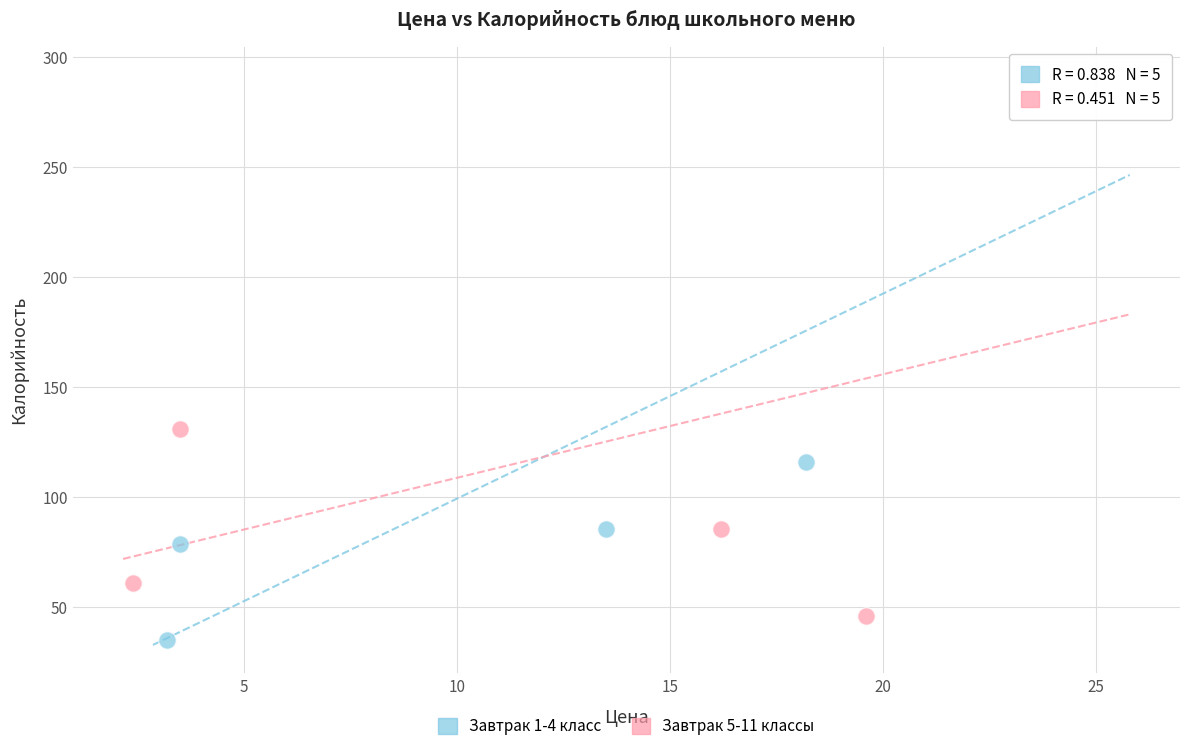

Which series contains the lowest Y value?

Завтрак 1-4 класс